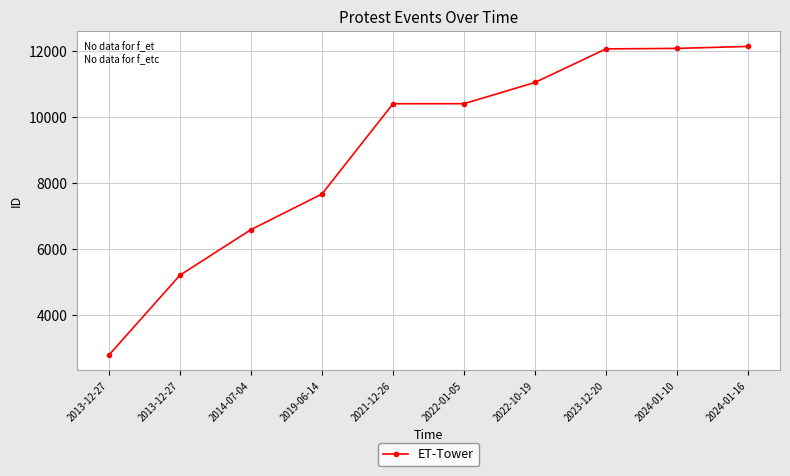

Where is the data nearest to the value 7463?

2019-06-14